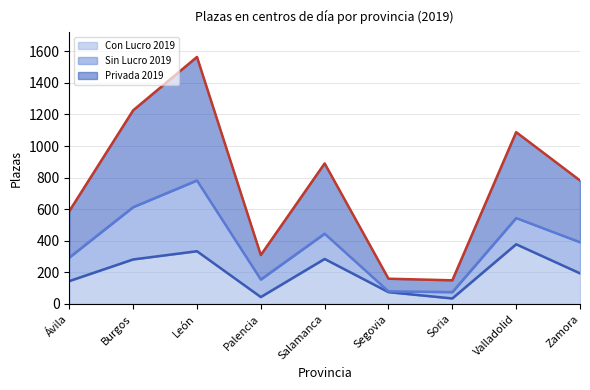

Which category has the highest value across all series?

León